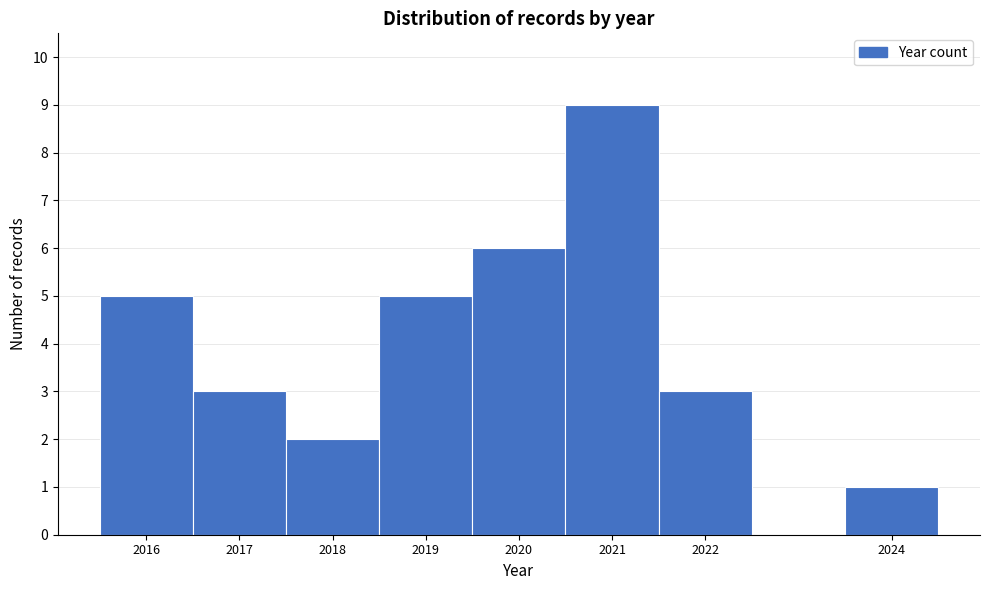

Reading left to right, transcribe this chart: for each bar, give the range it covers on the x-axis and its height. The values are not printed on the chart, so give them approximately, as read against the axis.

2015.5 to 2016.5: 5
2016.5 to 2017.5: 3
2017.5 to 2018.5: 2
2018.5 to 2019.5: 5
2019.5 to 2020.5: 6
2020.5 to 2021.5: 9
2021.5 to 2022.5: 3
2022.5 to 2023.5: 0
2023.5 to 2024.5: 1